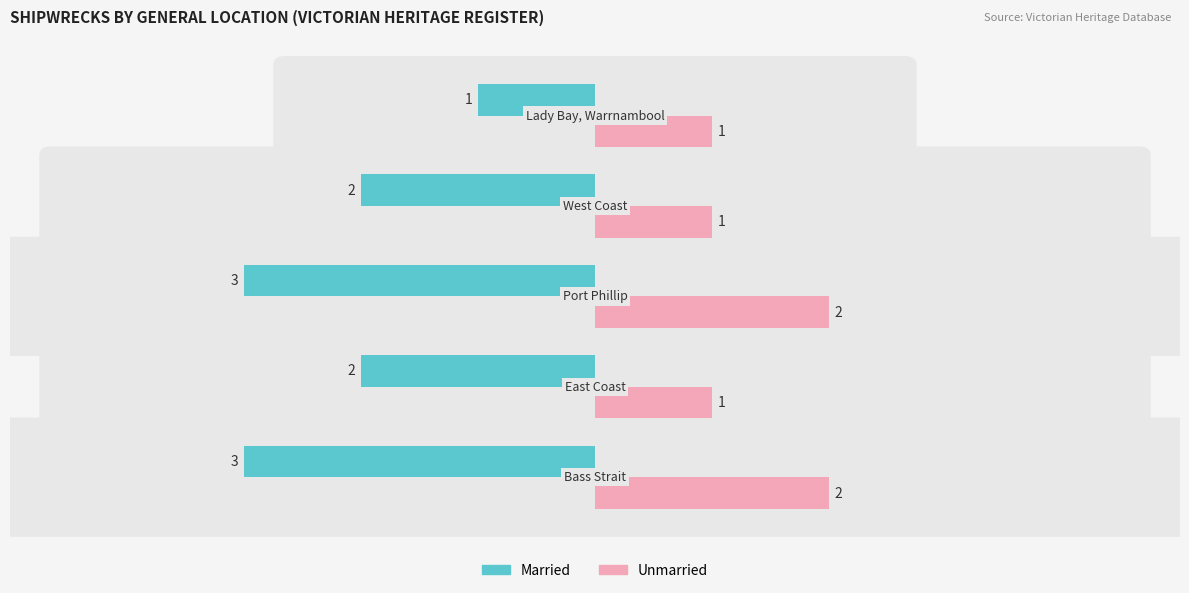

How many Unmarried values are between 1 and 2?

5